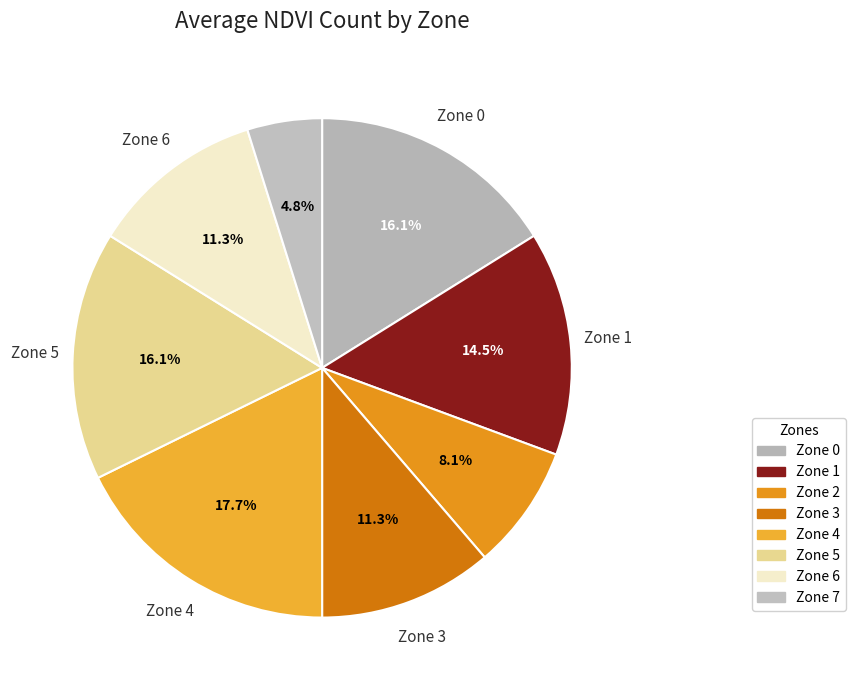

True or false: Zone 4 accounts for 18% of the total.

True